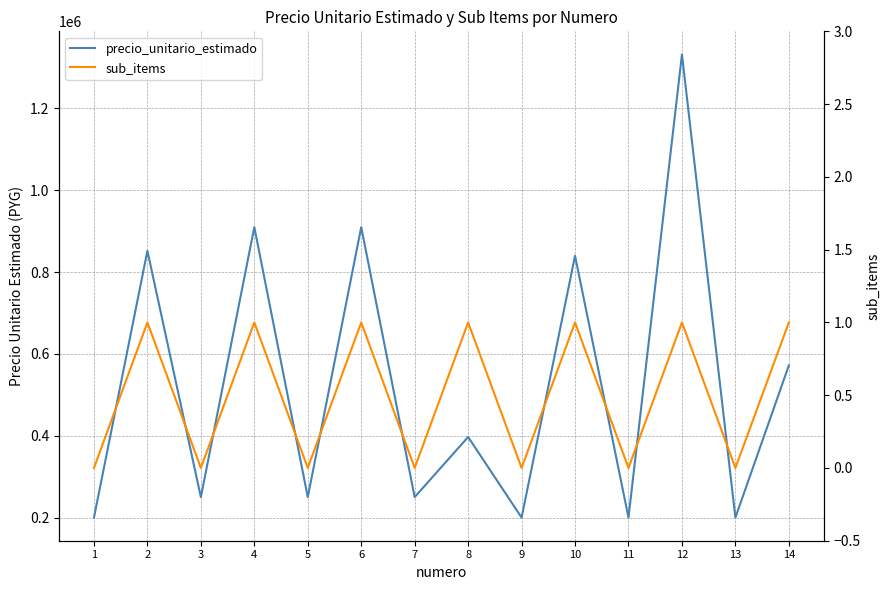

At which category does the chart reach its minimum across all series?

1